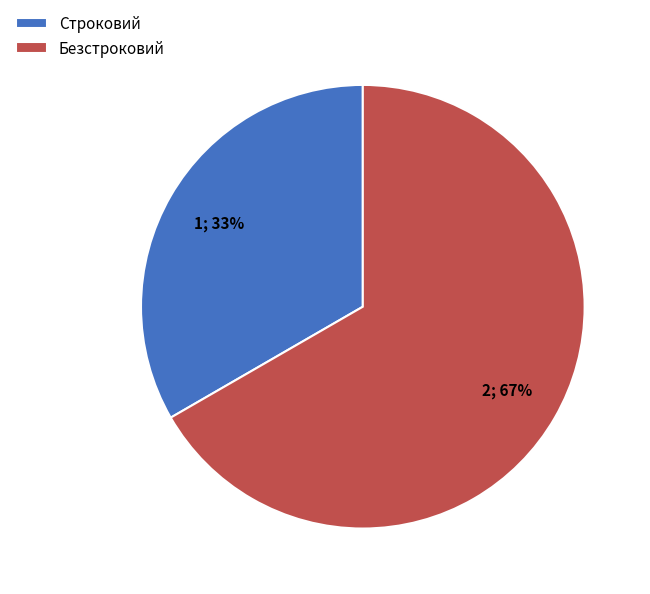

What percentage is the Безстроковий slice, to the nearest percent?

67%